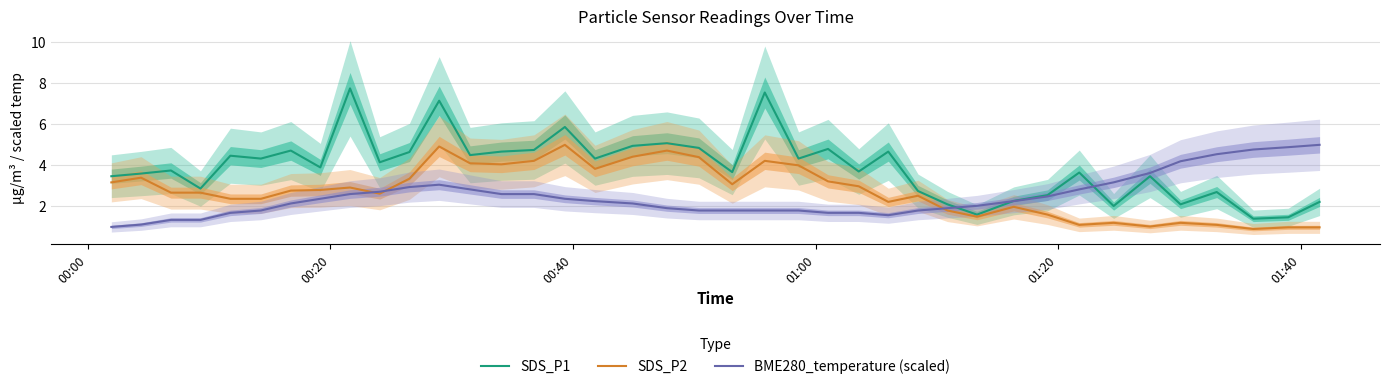

What is the difference between the maximum and minimum values in the SDS_P2 series?

4.1